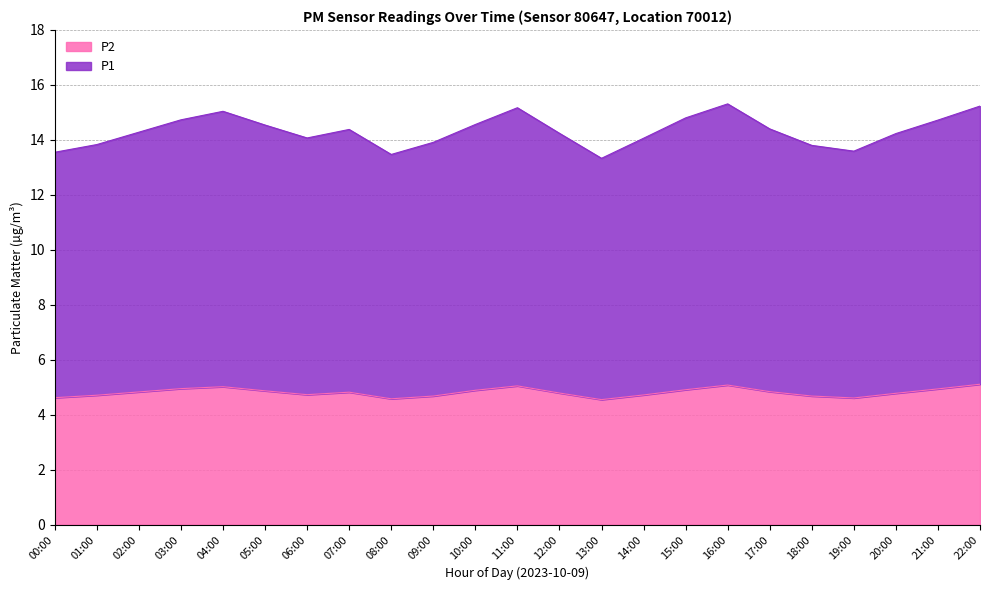

Between 12:00 and 17:00, which is larger?

17:00